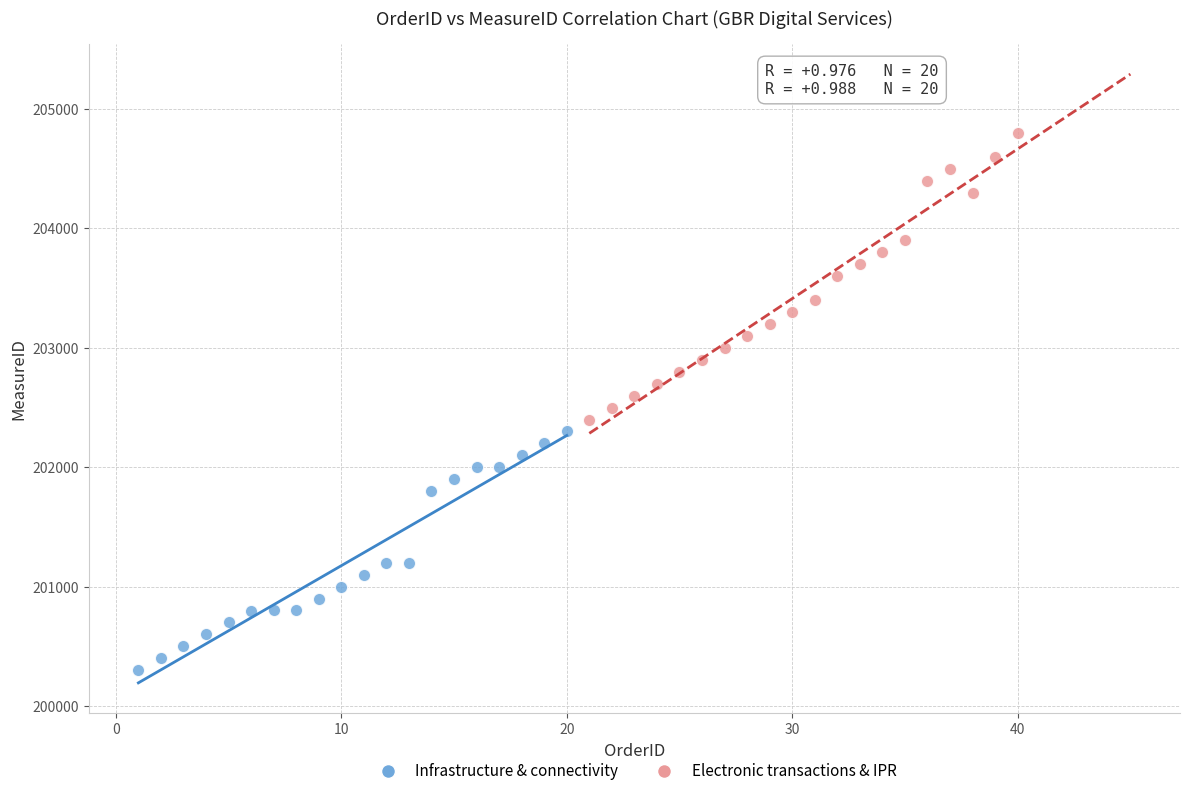

Which series reaches the maximum Y coordinate?

Electronic transactions & IPR